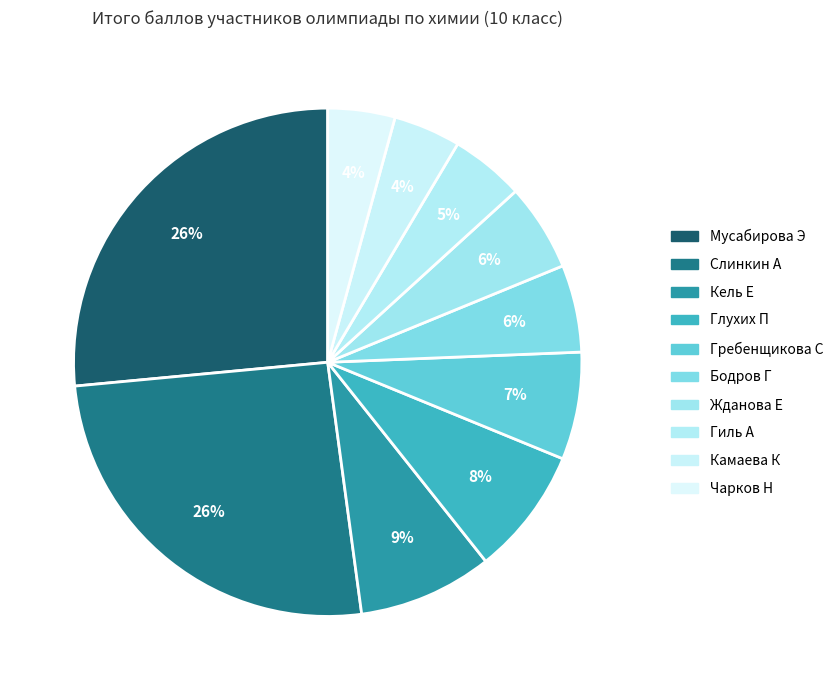

How many slices are in this pie chart?

10